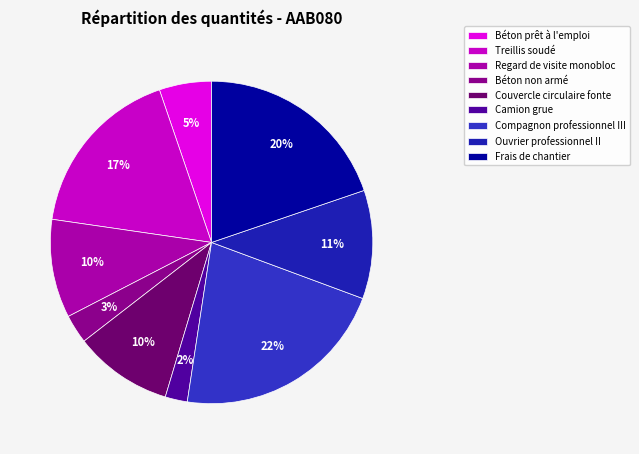

Rank the categories by value from lowest to highest.

Camion grue, Béton non armé, Béton prêt à l'emploi, Regard de visite monobloc, Couvercle circulaire fonte, Ouvrier professionnel II, Treillis soudé, Frais de chantier, Compagnon professionnel III